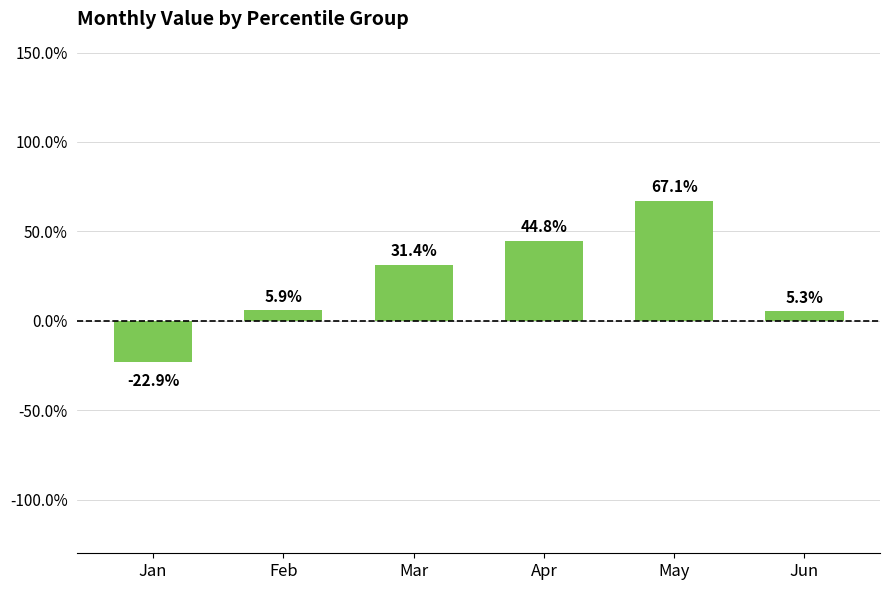

Where does the data first go above 0?

Feb